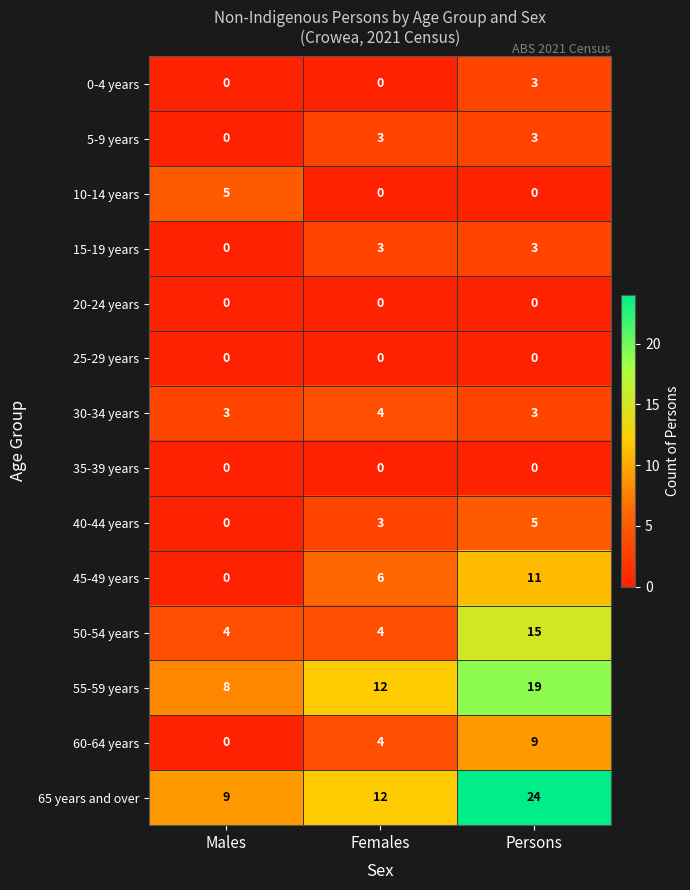

Which series has the largest range (max minus min)?

65 years and over